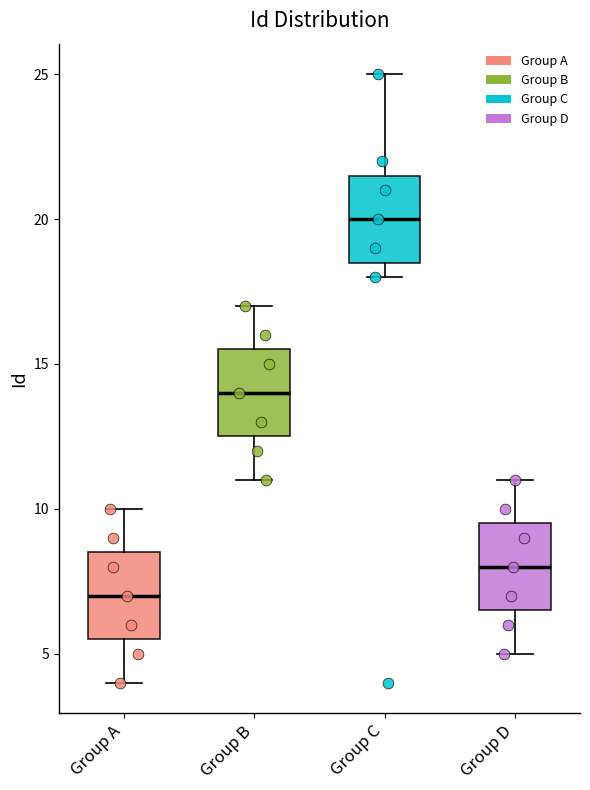

Which box has the highest median line?

Group C